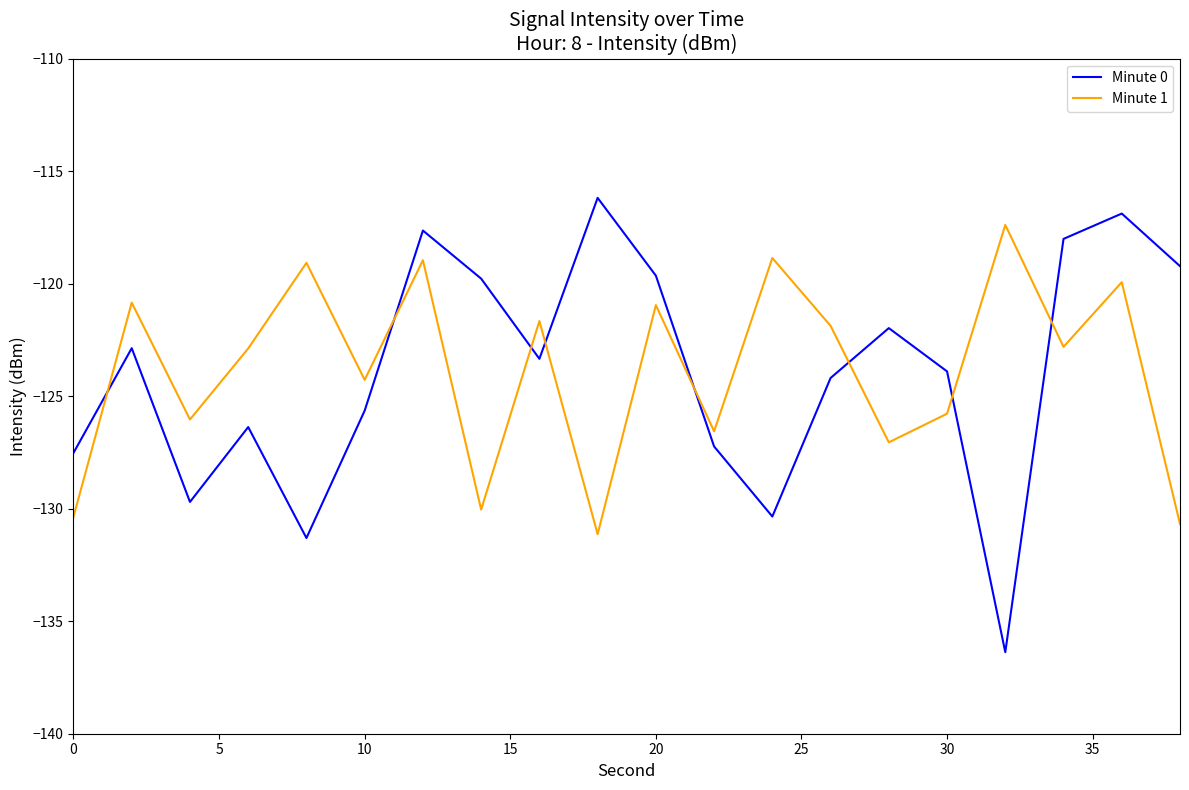

Which series has the widest spread of values?

Minute 0